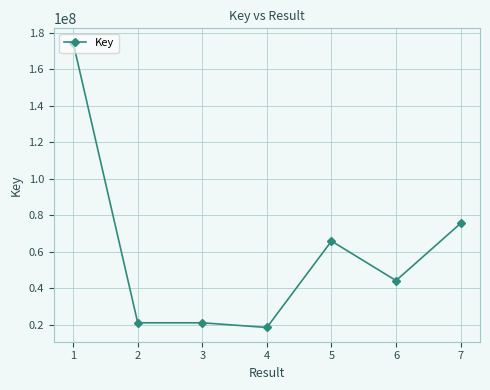

Read the value at 1, to the nearest 10.

174680670